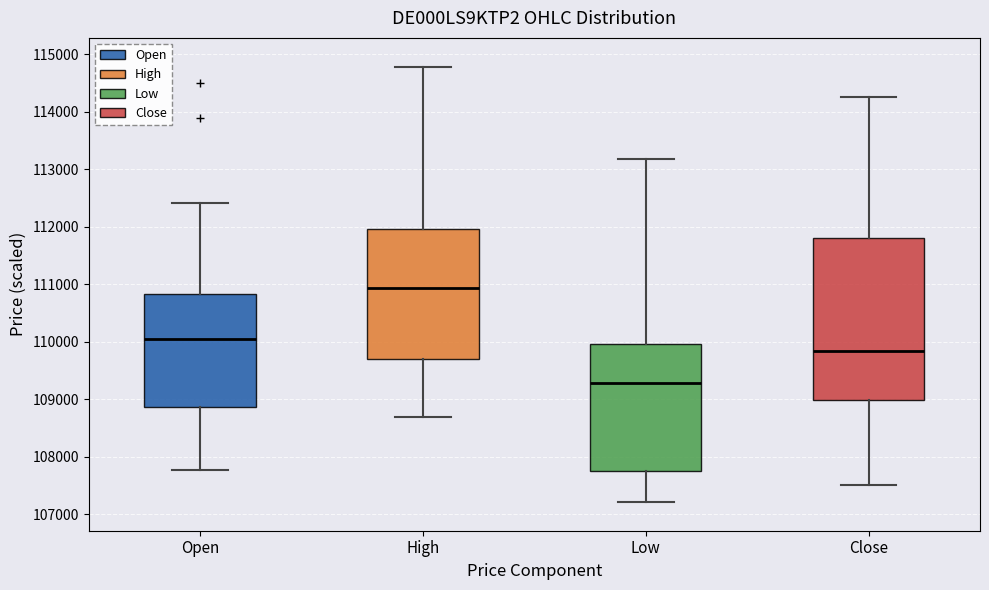

Reading left to right, transcribe this box plot: for each box, give where its median line is, the range the box spans, and where its two whiskers end, as read against the y-axis. The values are not printed on the chart, so give them approximately, as read against the axis.

Open: median 110000, box 108900 to 110800, whiskers 107800 to 112400
High: median 110900, box 109700 to 112000, whiskers 108700 to 114800
Low: median 109300, box 107700 to 110000, whiskers 107200 to 113200
Close: median 109800, box 109000 to 111800, whiskers 107500 to 114300